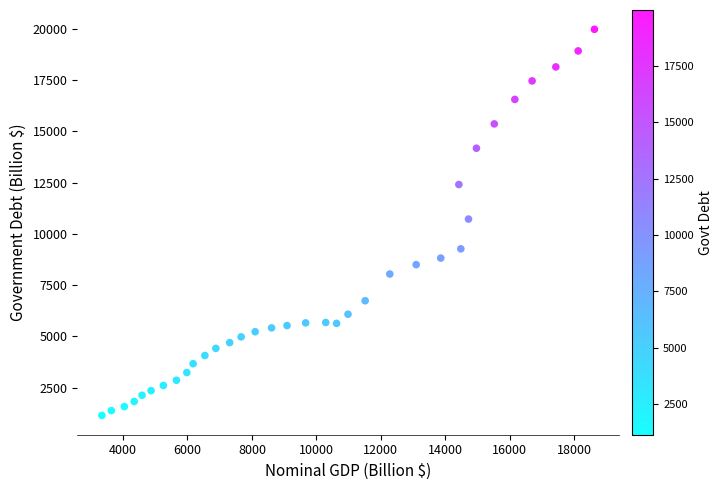

What is the range of X values (max minus min)?

15279.5